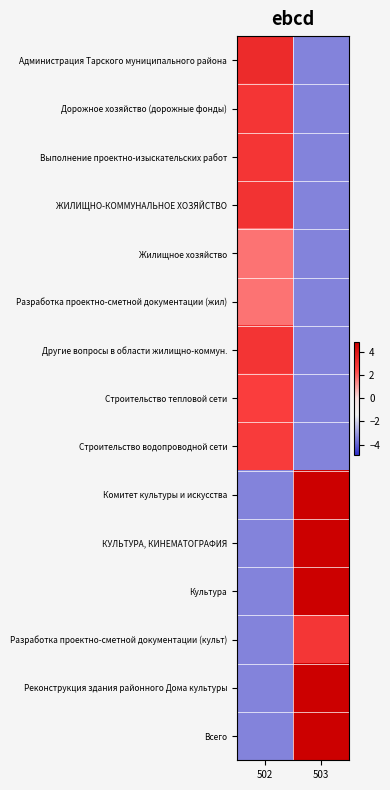

What is the total value across all series at 502?

3.5